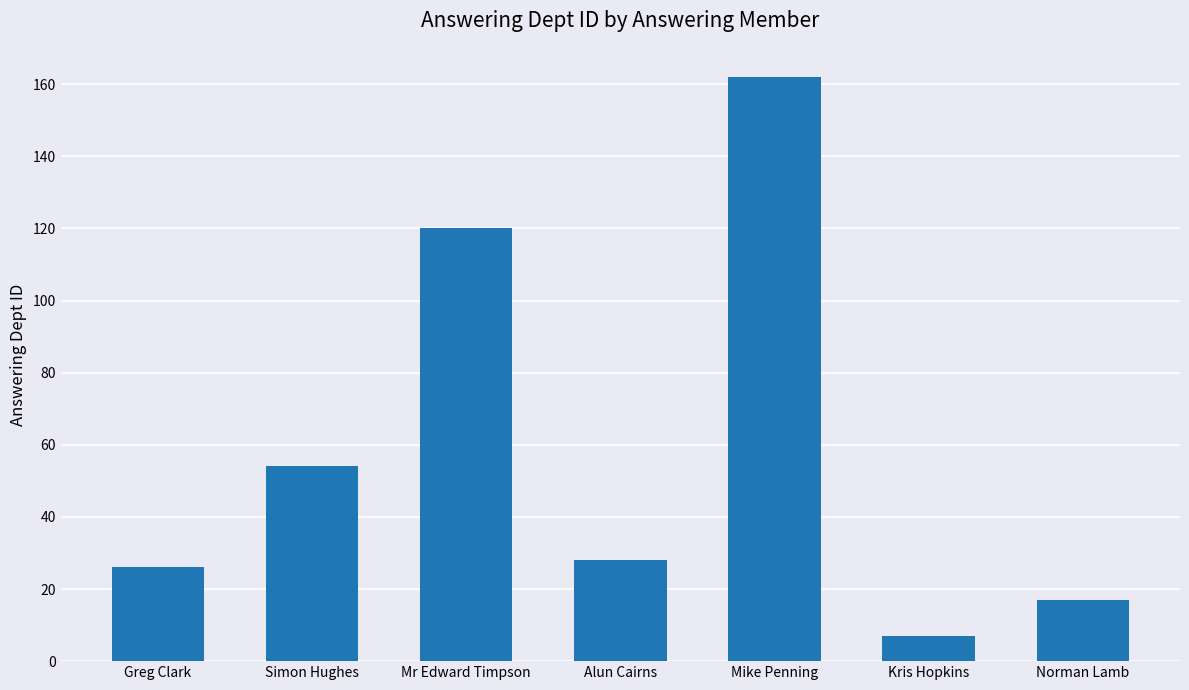

Between Alun Cairns and Mr Edward Timpson, which is larger?

Mr Edward Timpson